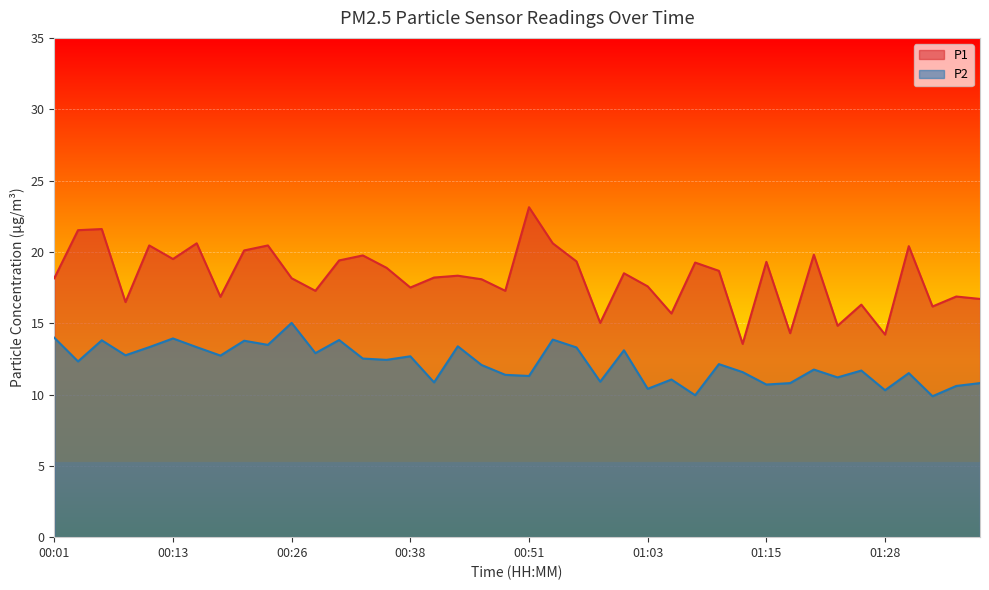

Which series has the largest total across all categories?

P1